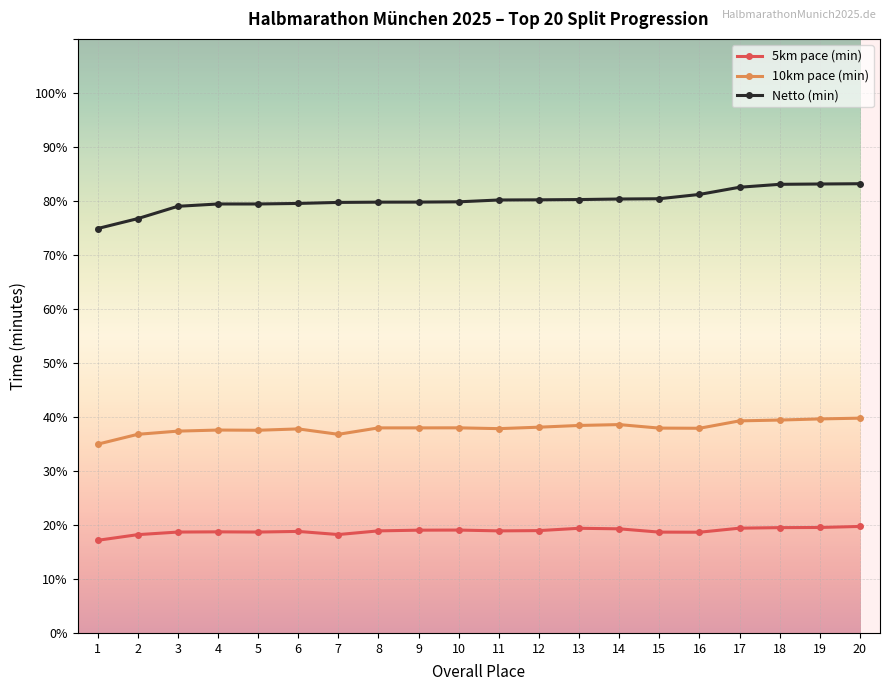

True or false: 10km pace (min) and Netto (min) cross at least once.

False